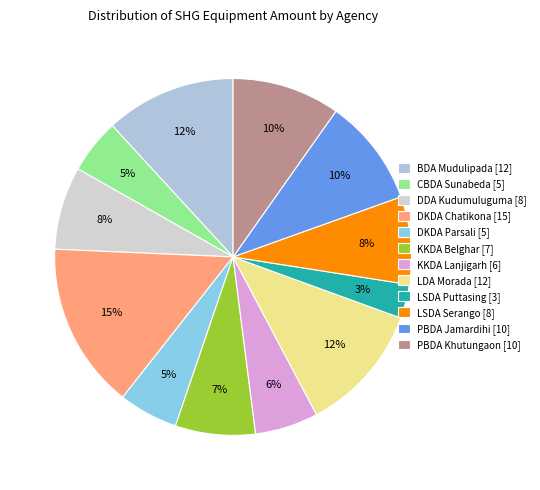

The BDA Mudulipada slice represents 21% of the pie. True or false?

False